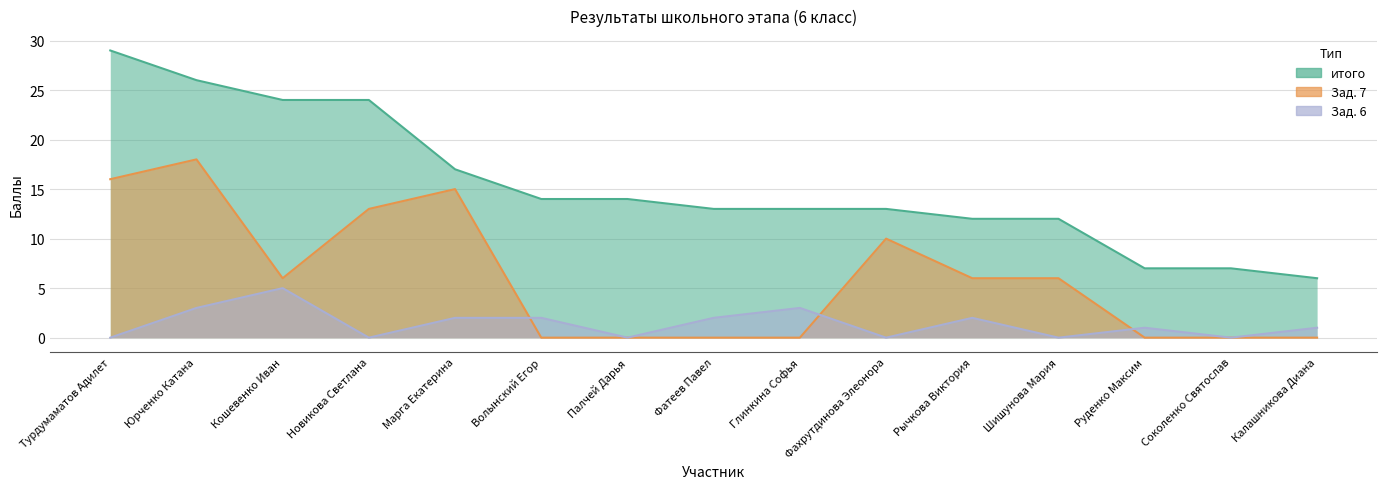

What is the minimum value for итого?

6